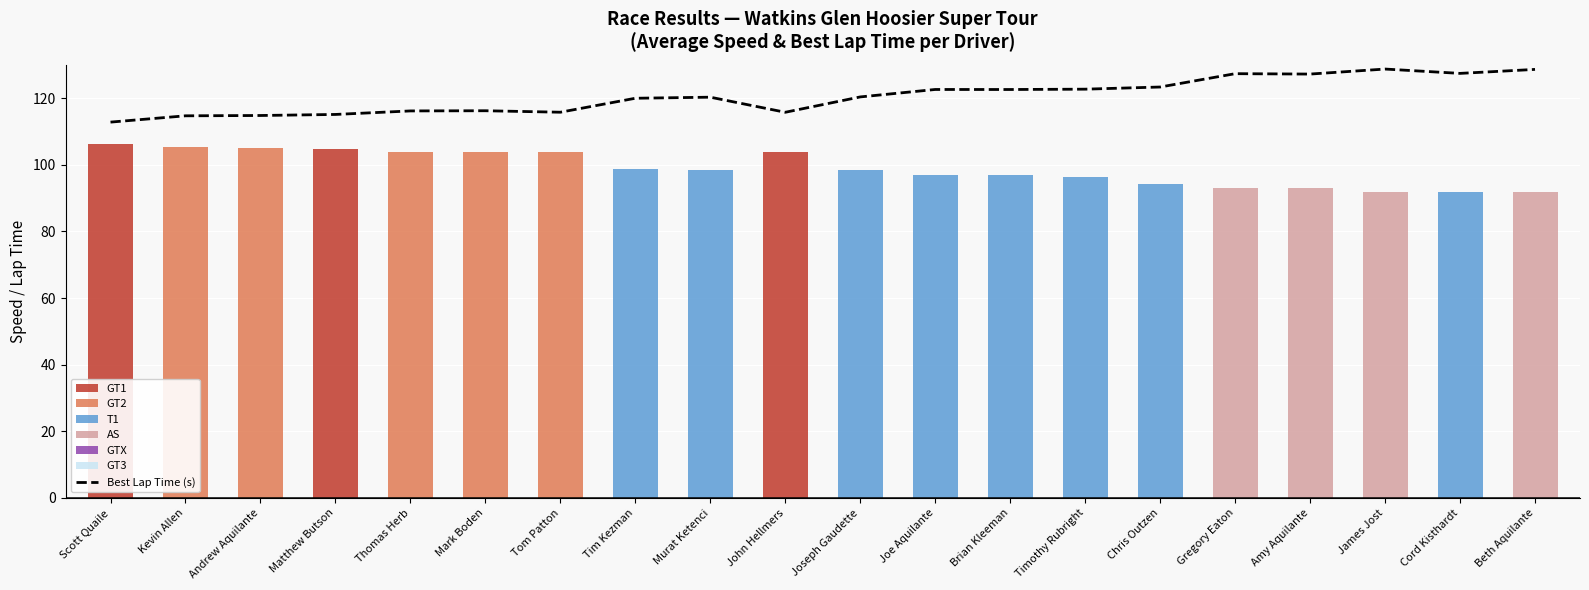

How many bars are there in total?

20